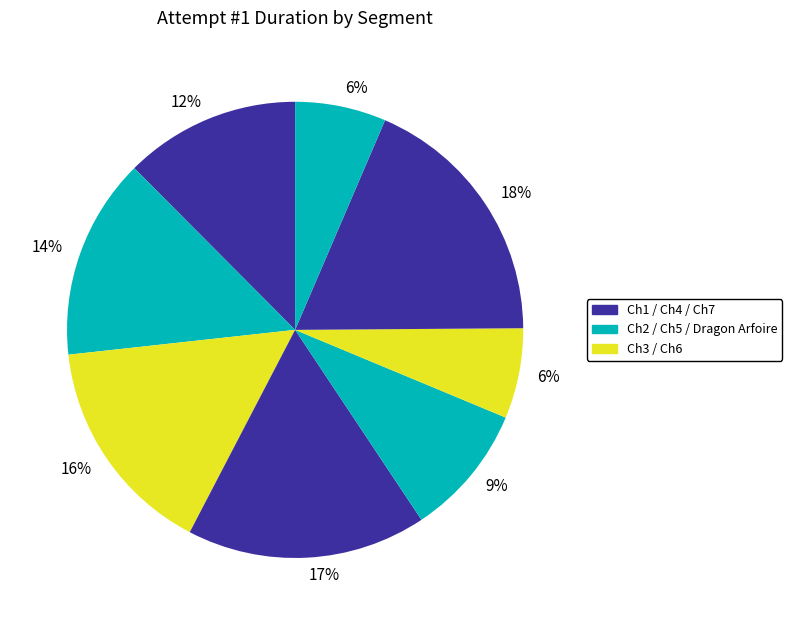

How many segments does this pie chart have?

8